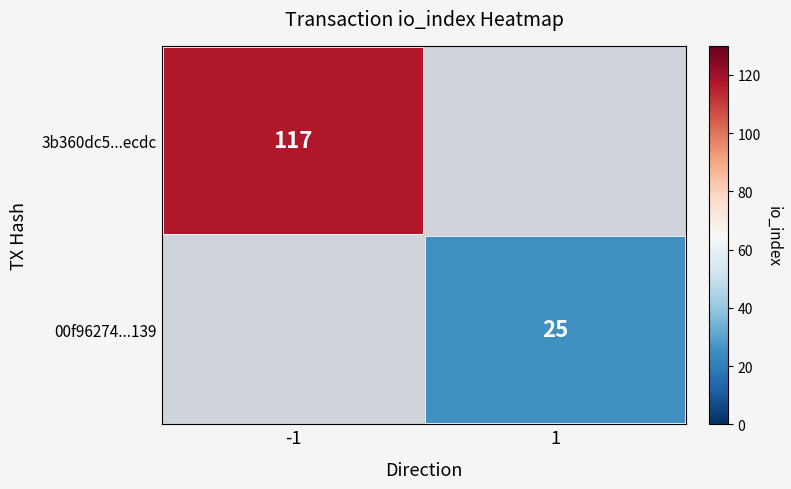

Count the number of categories in the chart.

2